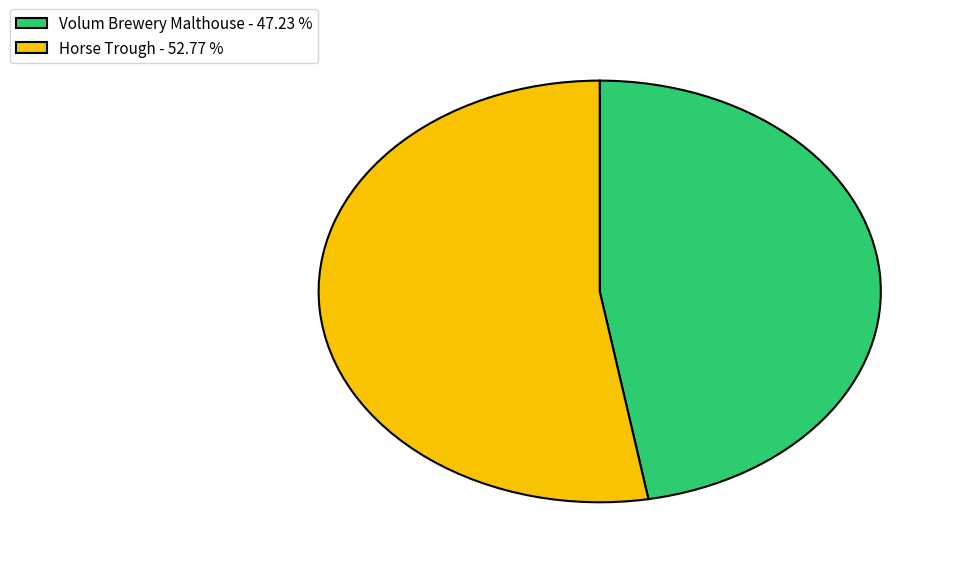

What is the majority slice?

Horse Trough